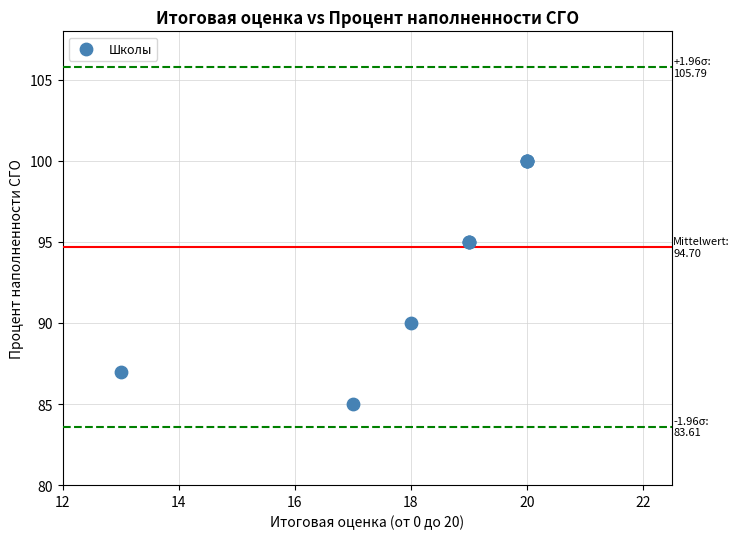

What Y value in the scatter plot is closest to 92?

90